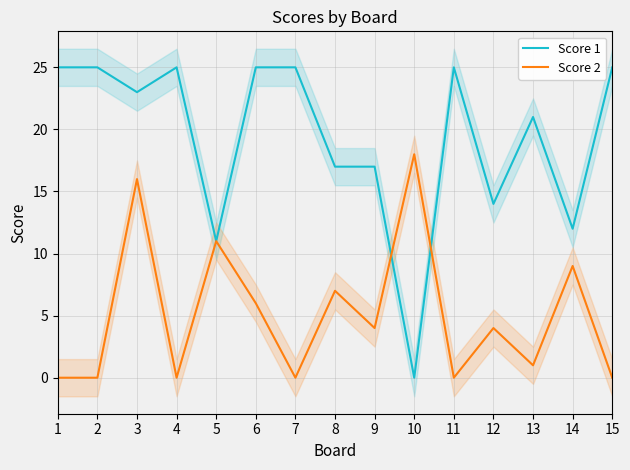

How many lines are shown in the chart?

2